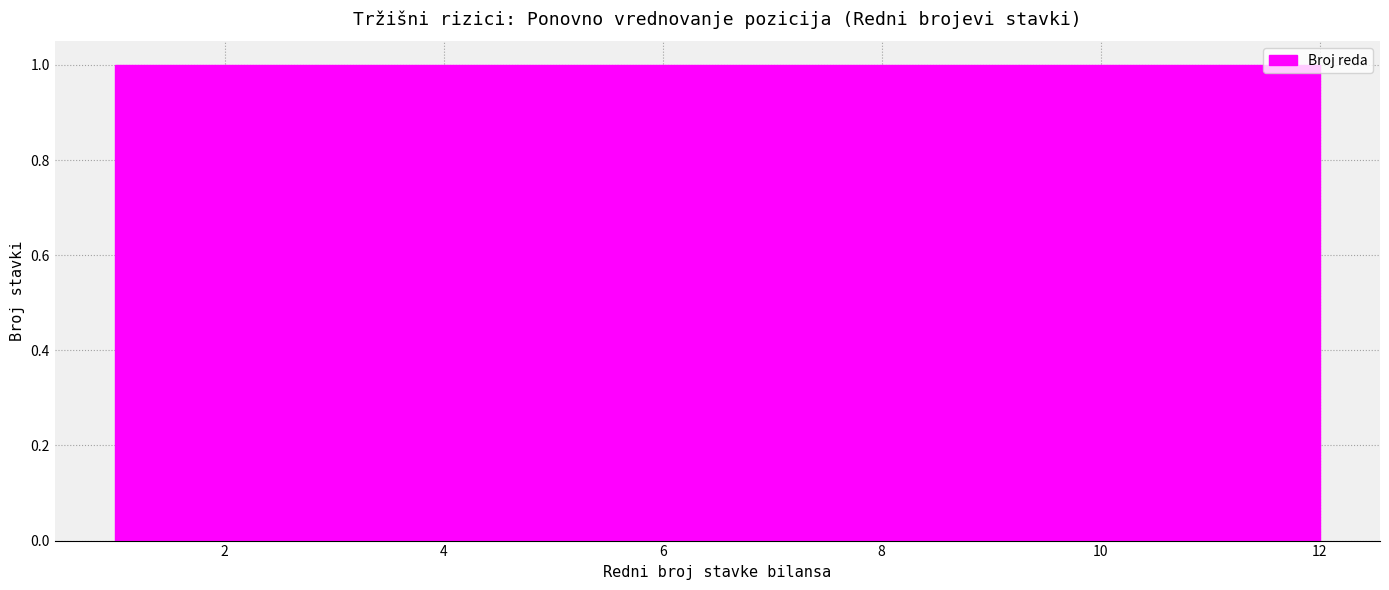

How tall is the bar that spans 9.2 to 10.2 on the x-axis? Neither the bar edges nor the heights are printed on the chart, so give them approximately, as read against the axes.

1